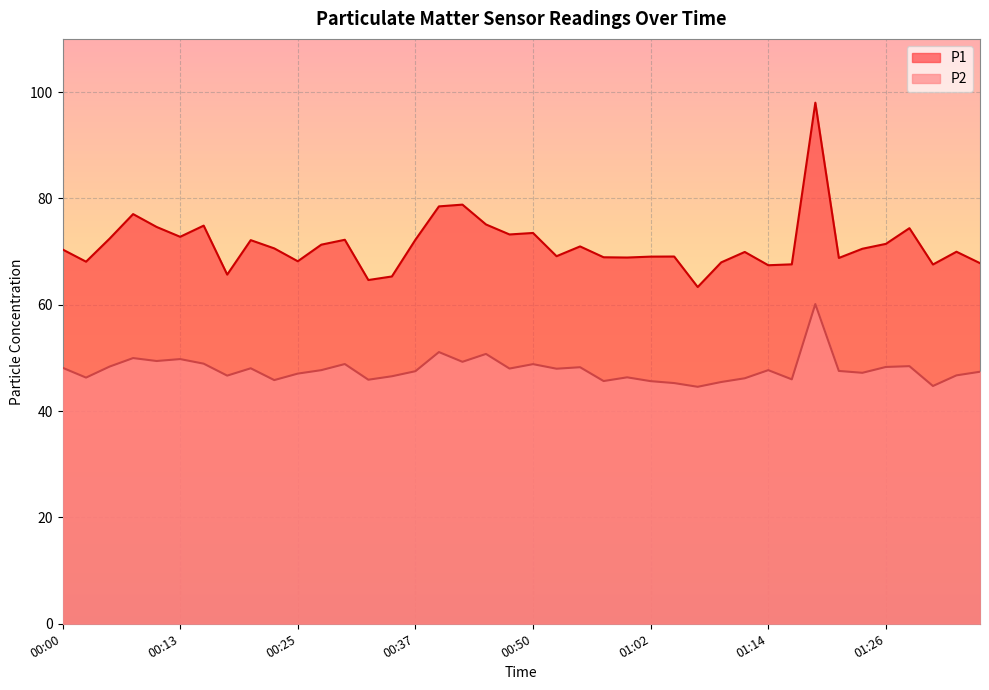

How many data points in P1 are above 70?

21